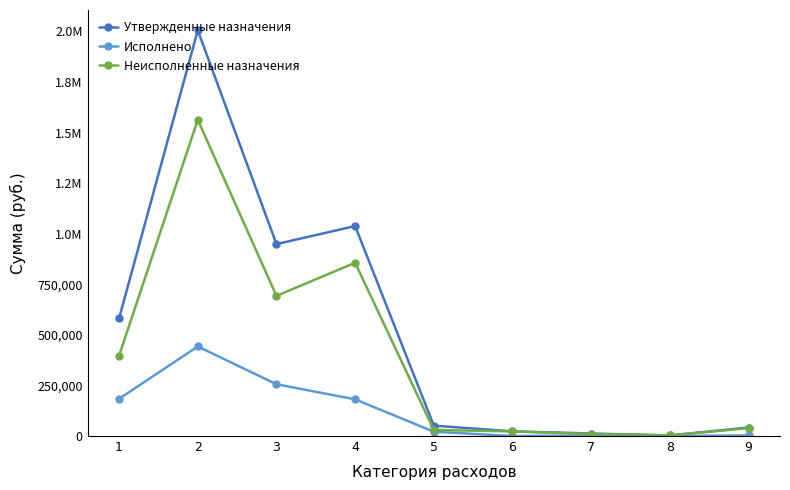

Is this an area chart (filled region under the line)?

No